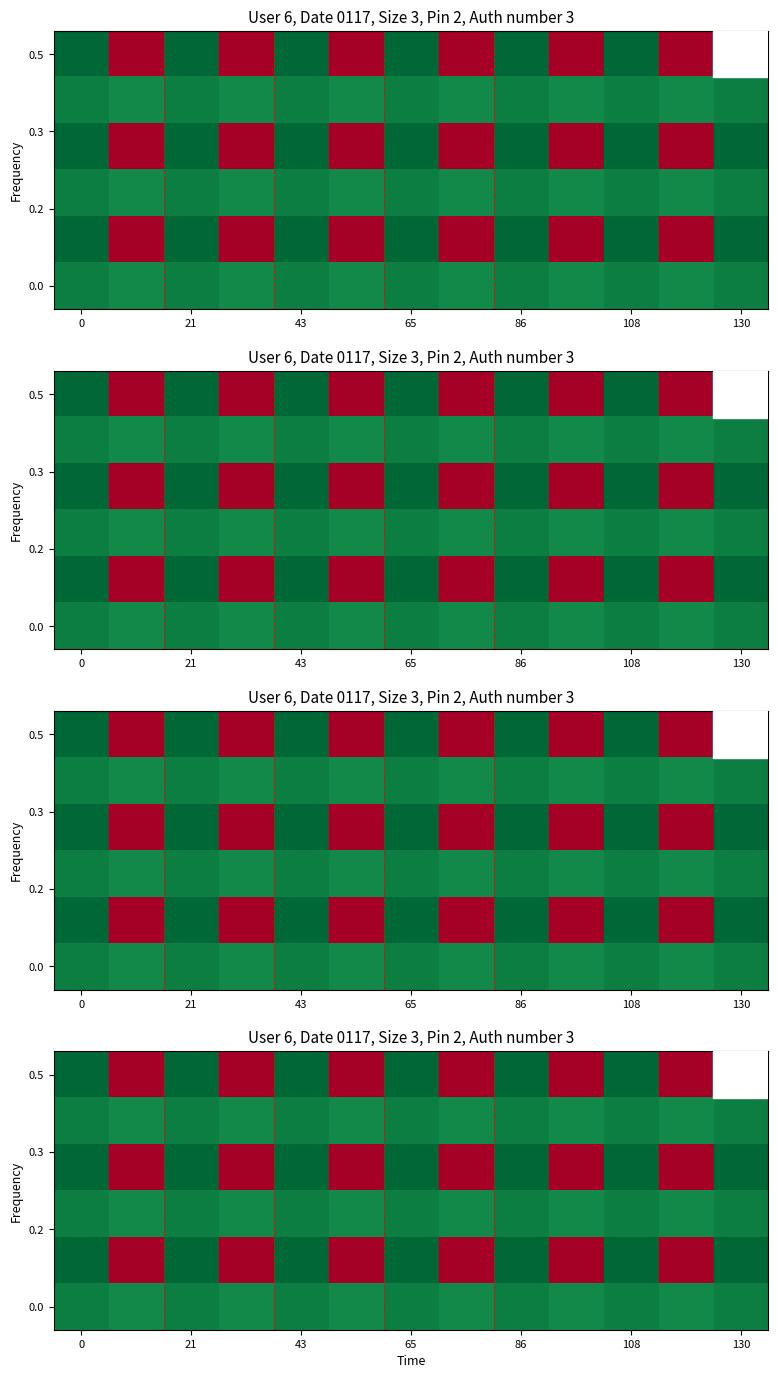

Between 11 and 0, which is larger?

11